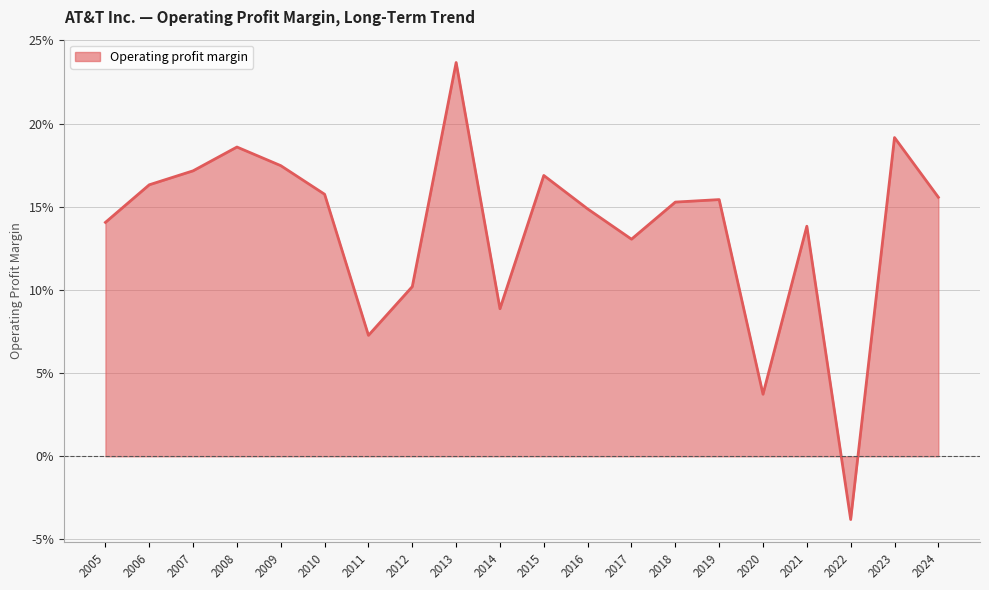

Does the chart have visible grid lines?

Yes